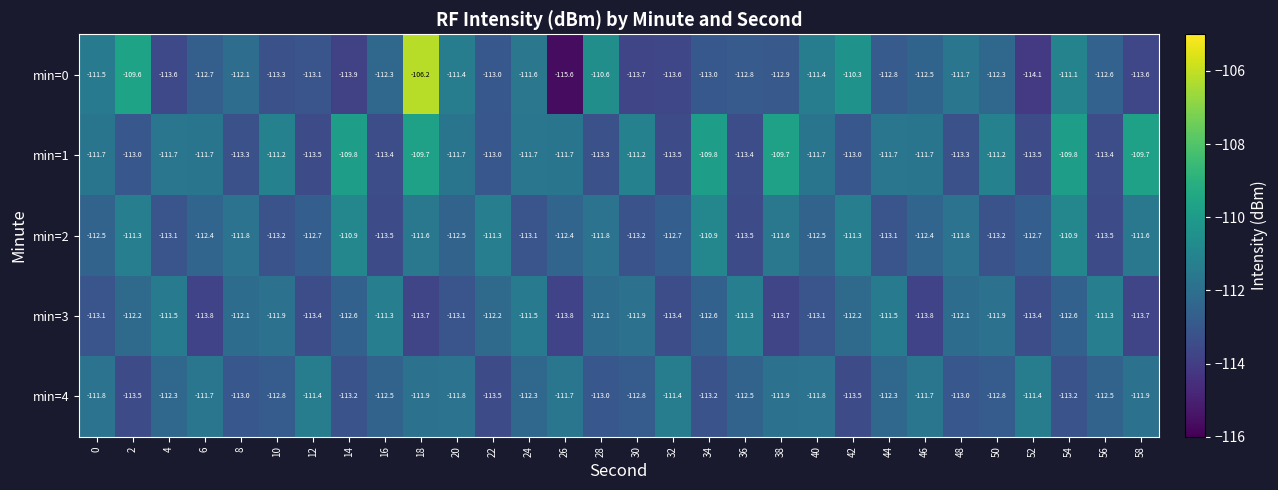

True or false: min=1 has a value of -111.7 at 0.

True